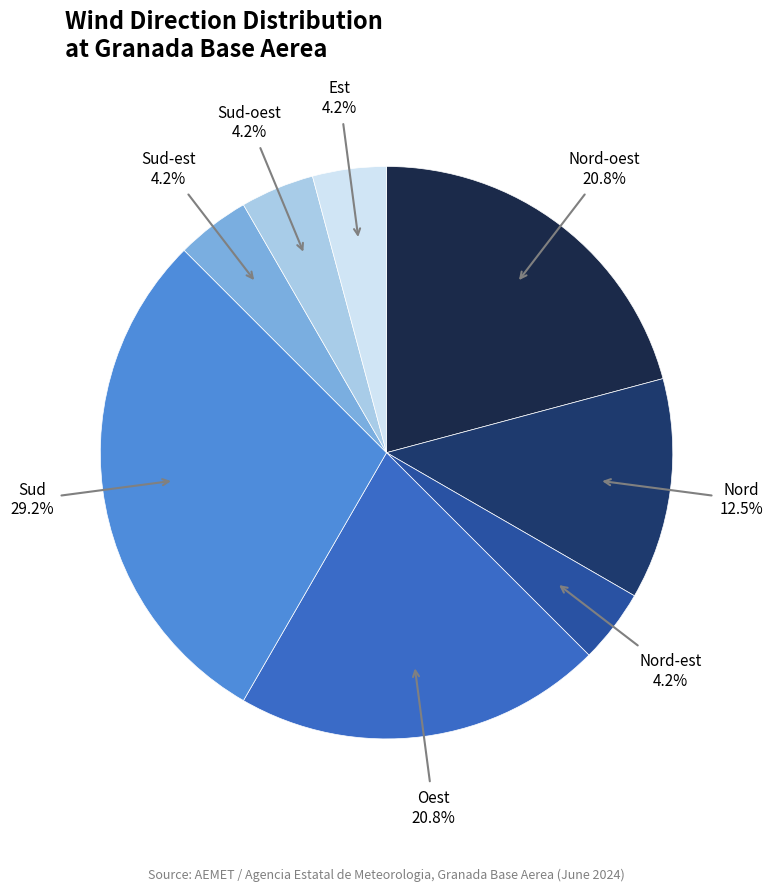

True or false: Sud accounts for 19% of the total.

False